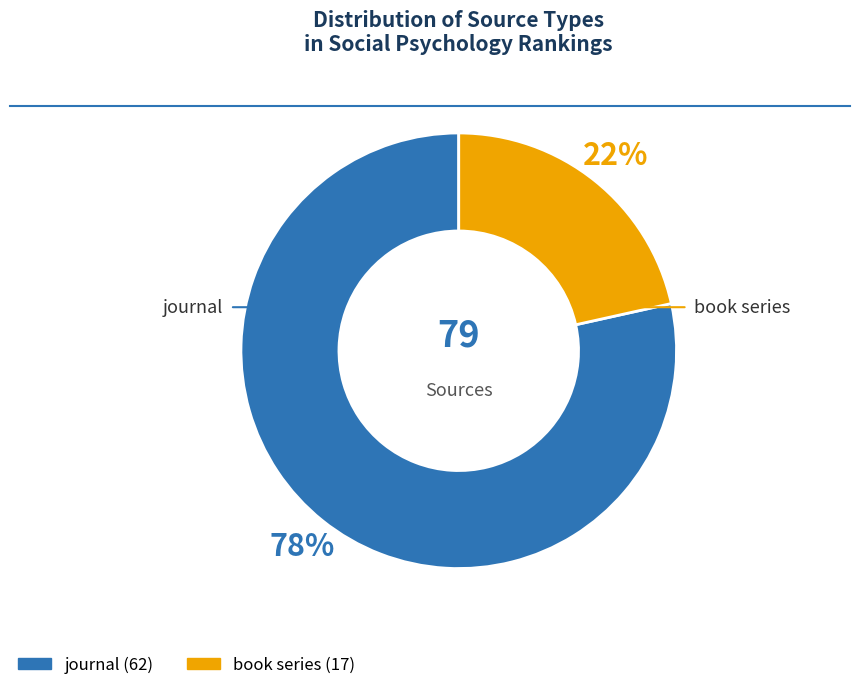

What is the ratio of the value at book series to the value at journal?

0.3